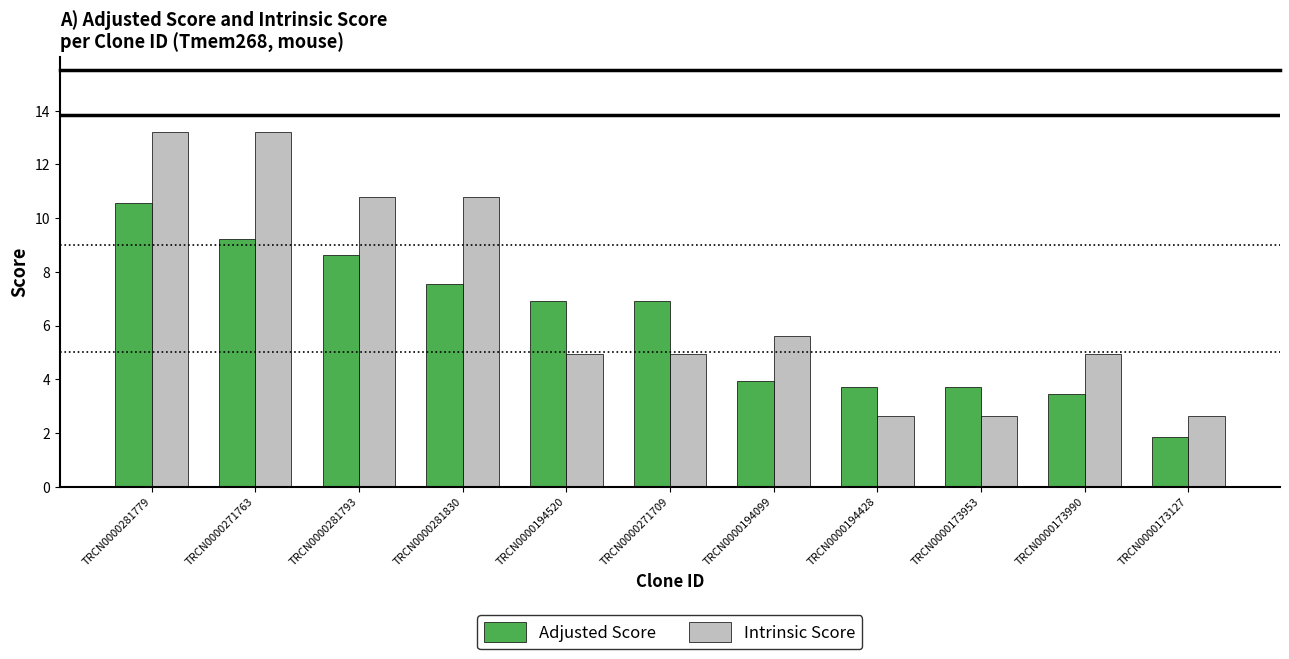

What is the minimum value for Intrinsic Score?

2.6